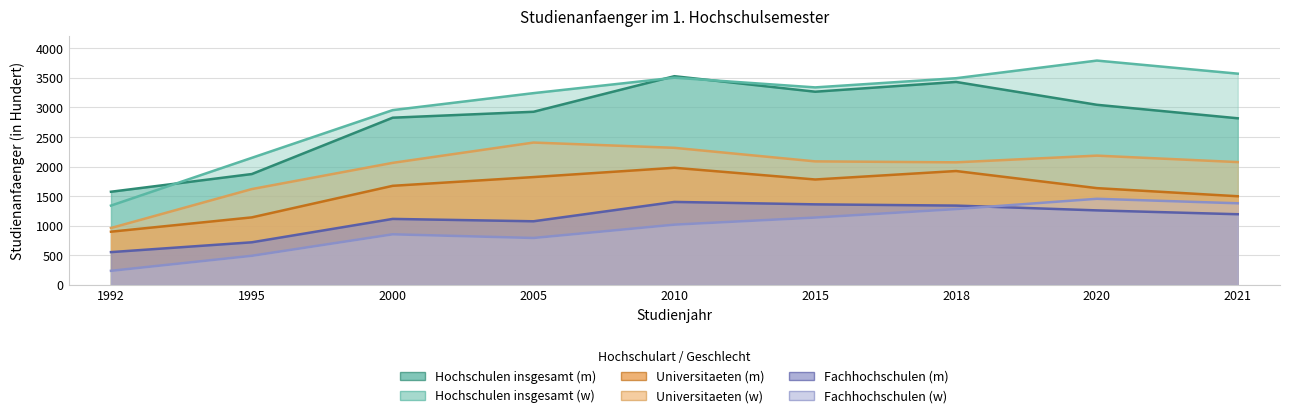

Which series changed the most between 1995 and 2015?

Hochschulen insgesamt (m)